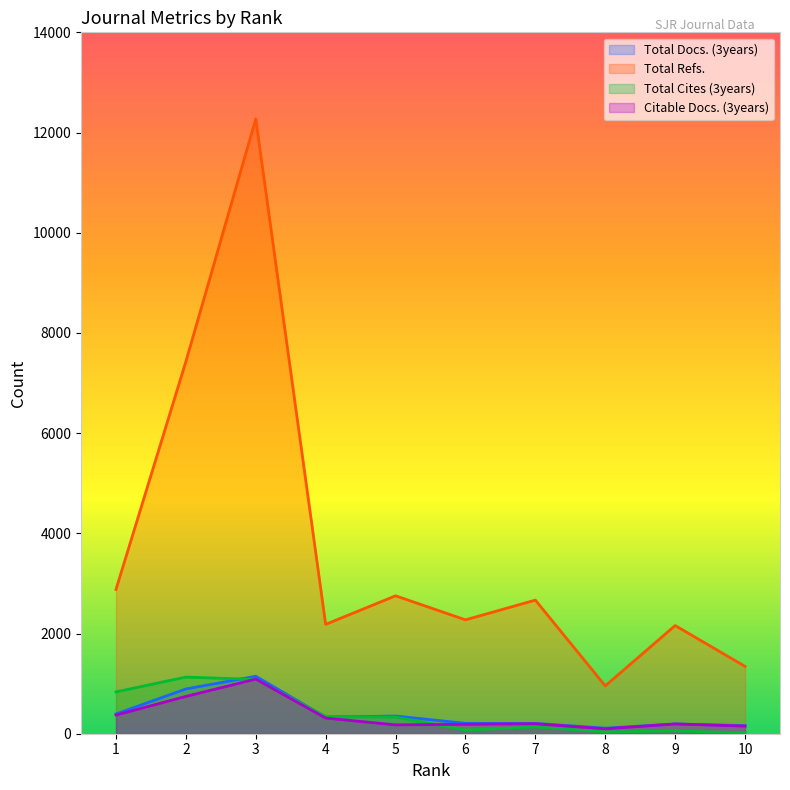

In Citable Docs. (3years), how many points are higher than both neighbors (excluding endpoints)?

3